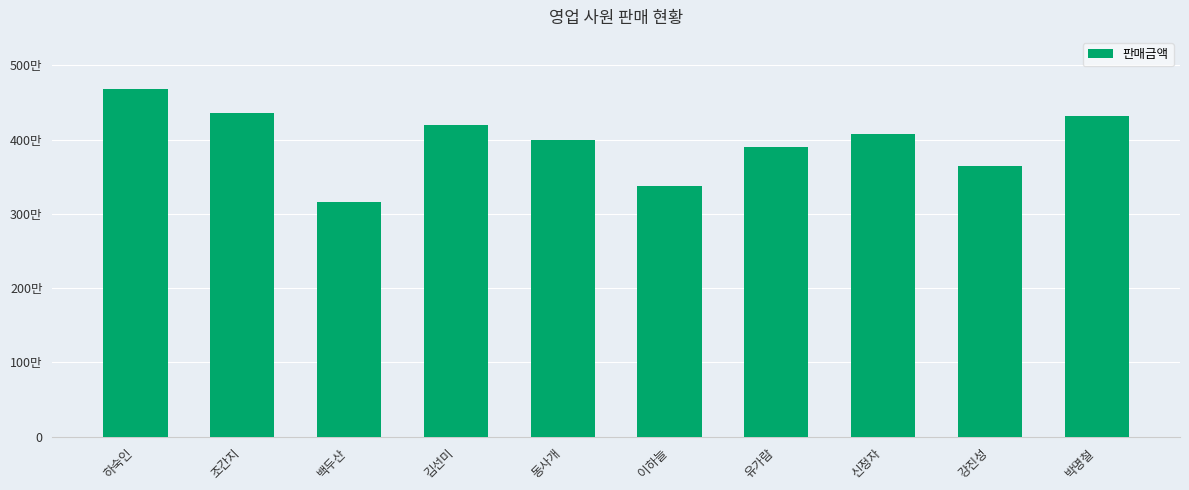

What is the difference between the values at 이하늘 and 백두산?

220000